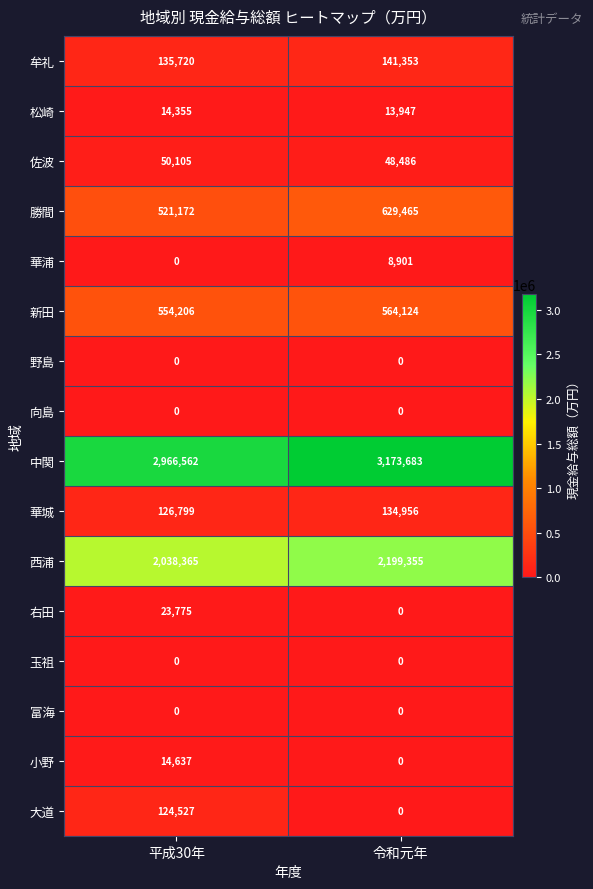

The 華城 series shows 134956 at 令和元年. True or false?

True